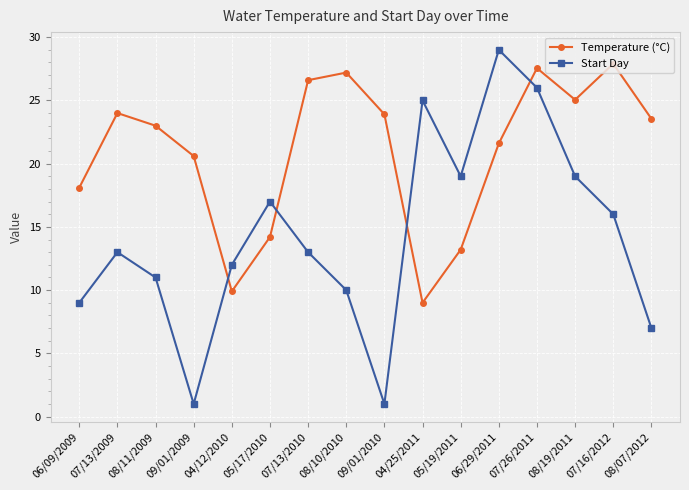

What is the greatest value displayed?

29.0